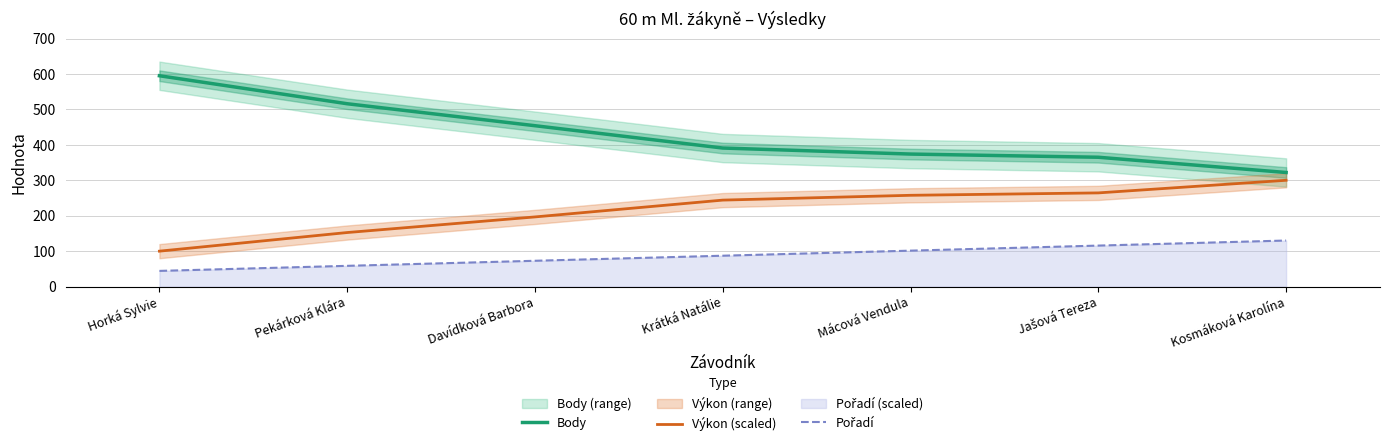

What is the sum of all Body values?

3017.0